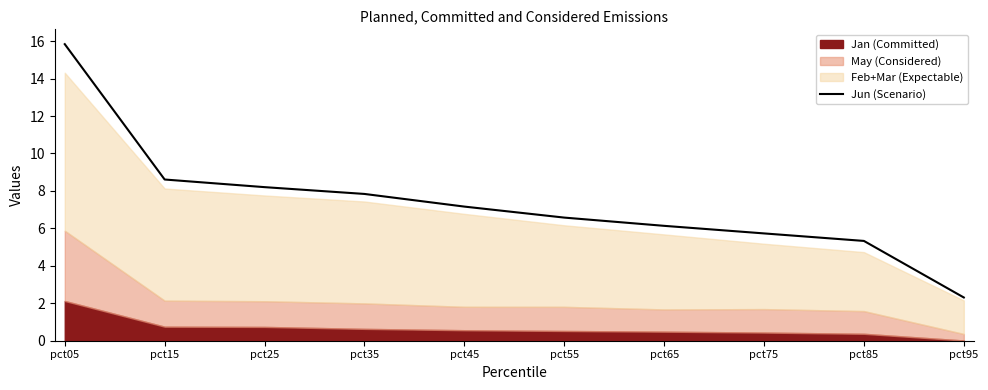

List the labels in order of value, smallest first.

pct95, pct85, pct75, pct65, pct55, pct45, pct35, pct25, pct15, pct05